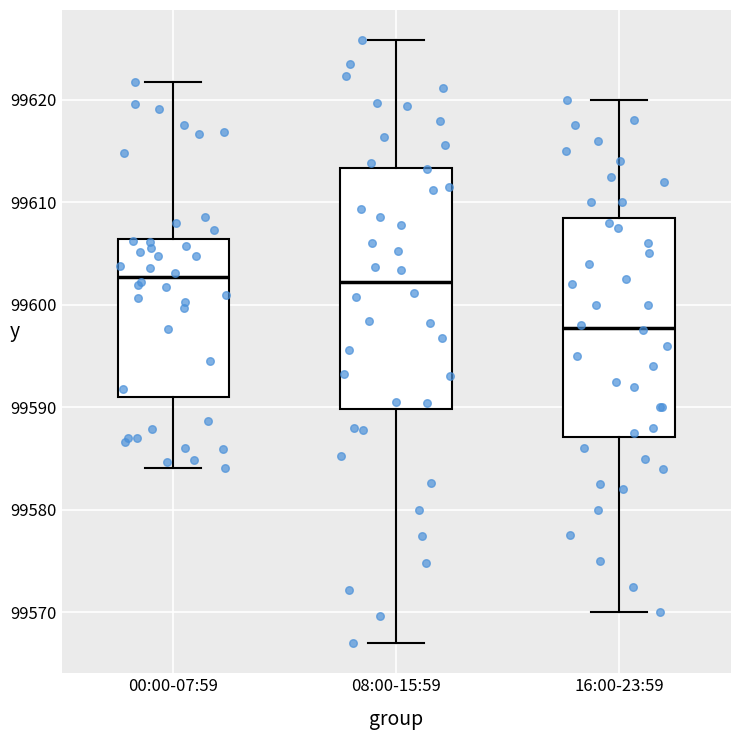

Where does the lower whisker of the box for 16:00-23:59 end on the y-axis? The values are not printed on the chart, so give them approximately, as read against the axis.

99570